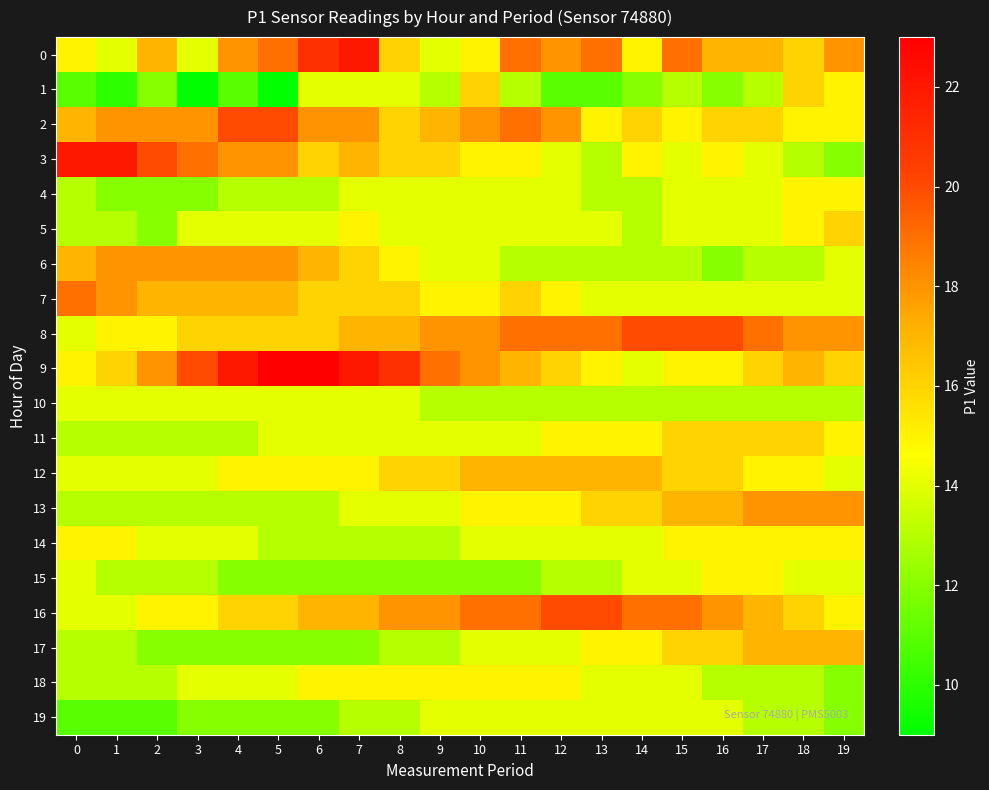

Which has a higher value, 8 or 16?

16